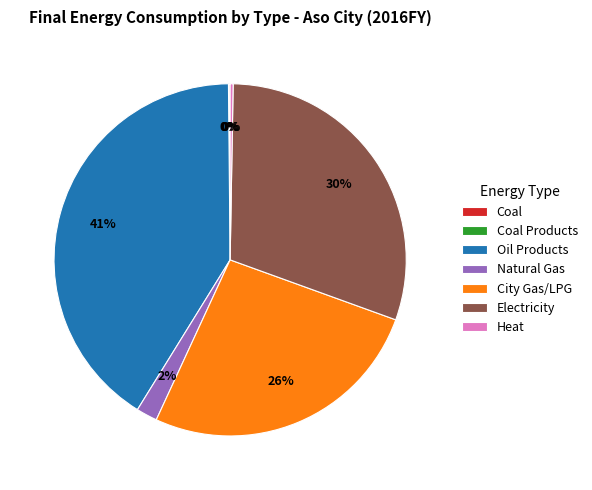

To the nearest percent, what is the average slice percentage?

14%